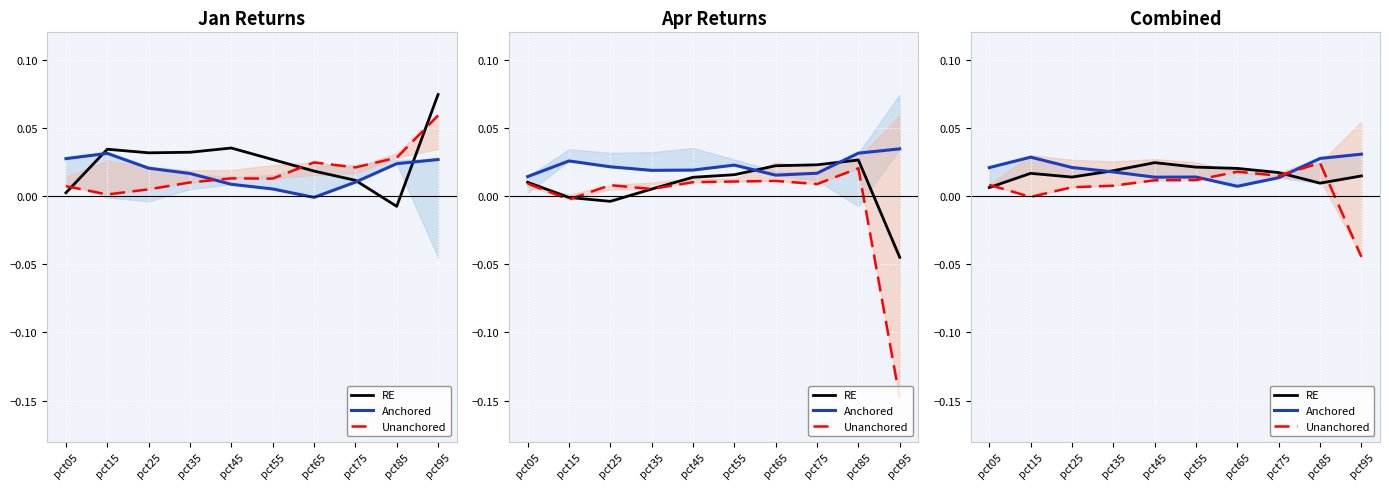

Which series has the largest total across all categories?

Anchored